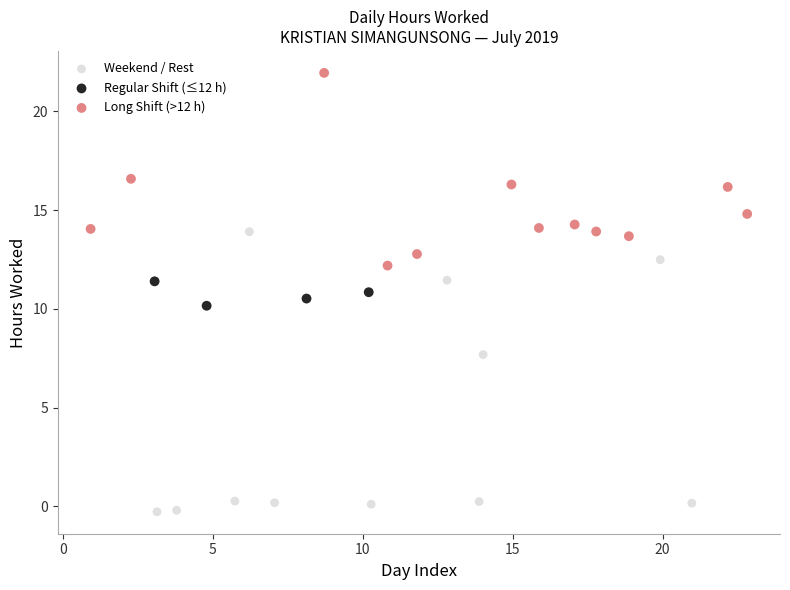

Which series reaches the minimum Y coordinate?

Weekend / Rest